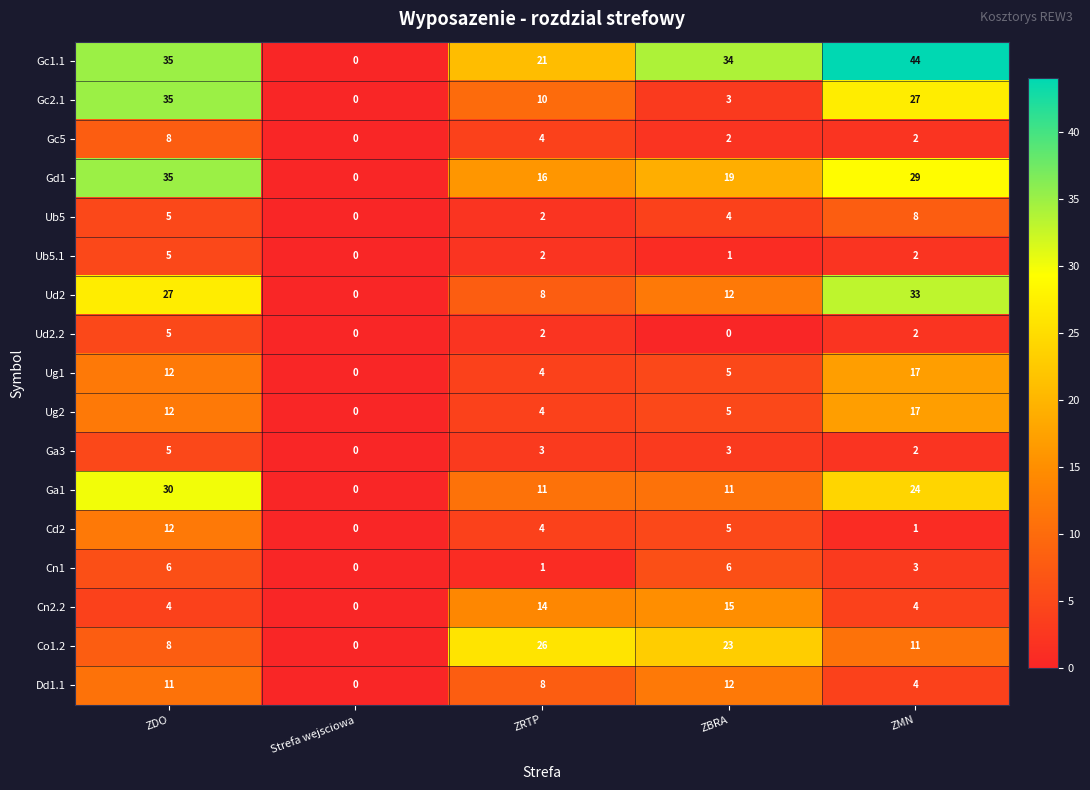

Which label corresponds to the largest value in the chart?

ZMN